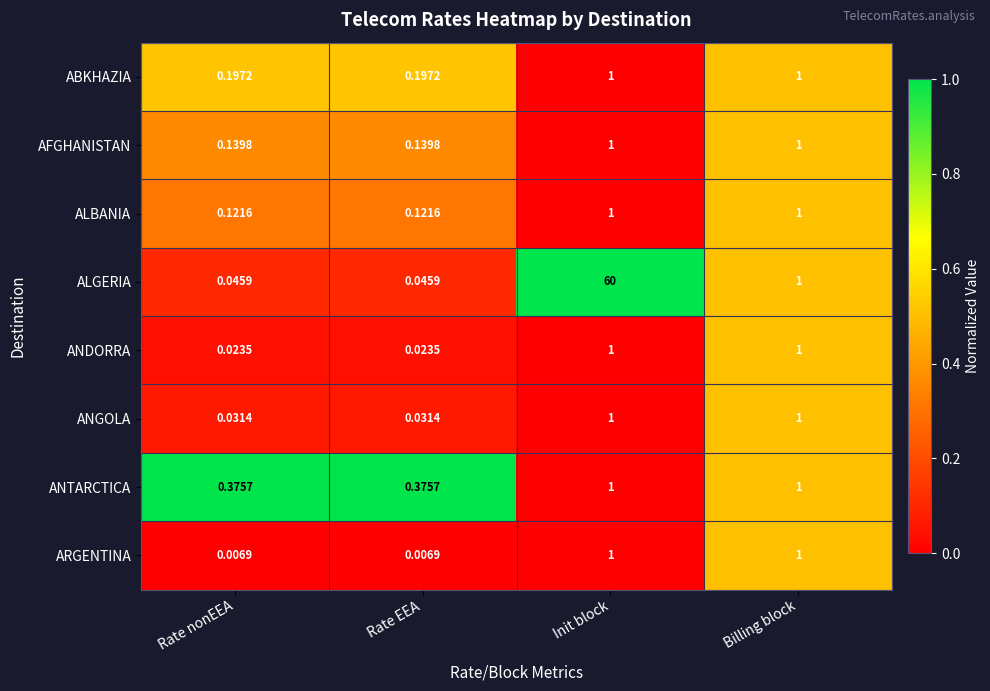

At how many categories does at least one series exceed 0?

4